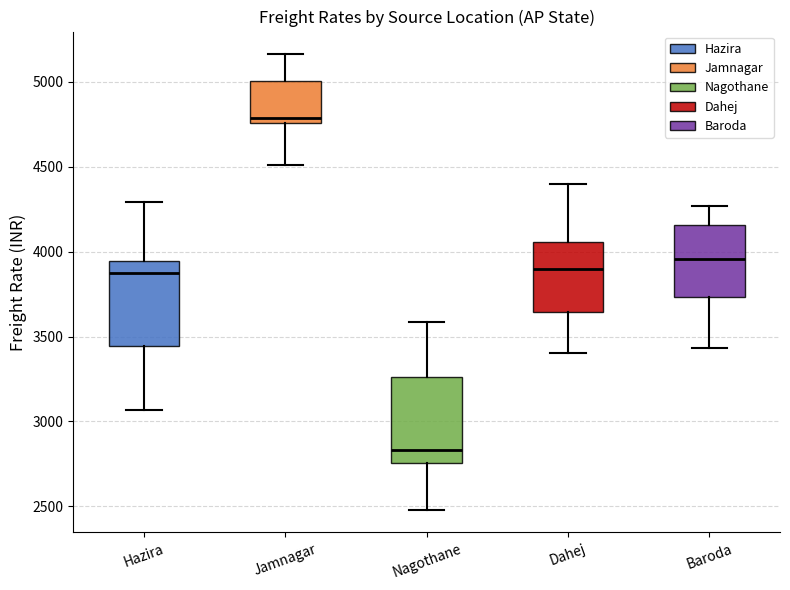

Reading left to right, read every box against the y-axis: the position of its median line, the range the box covers, and the ends of its whiskers. The values are not printed on the chart, so give them approximately, as read against the axis.

Hazira: median 3850, box 3450 to 3950, whiskers 3050 to 4300
Jamnagar: median 4800, box 4750 to 5000, whiskers 4500 to 5150
Nagothane: median 2850, box 2750 to 3250, whiskers 2500 to 3600
Dahej: median 3900, box 3650 to 4050, whiskers 3400 to 4400
Baroda: median 3950, box 3750 to 4150, whiskers 3450 to 4250